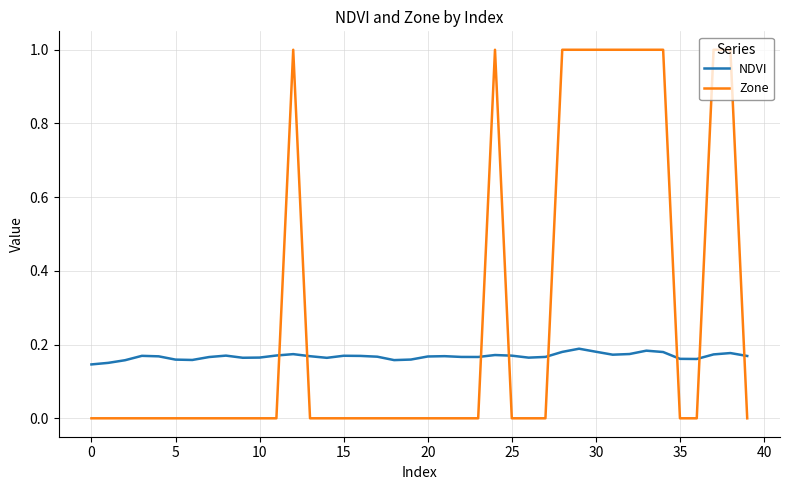

Which series has the largest total across all categories?

Zone